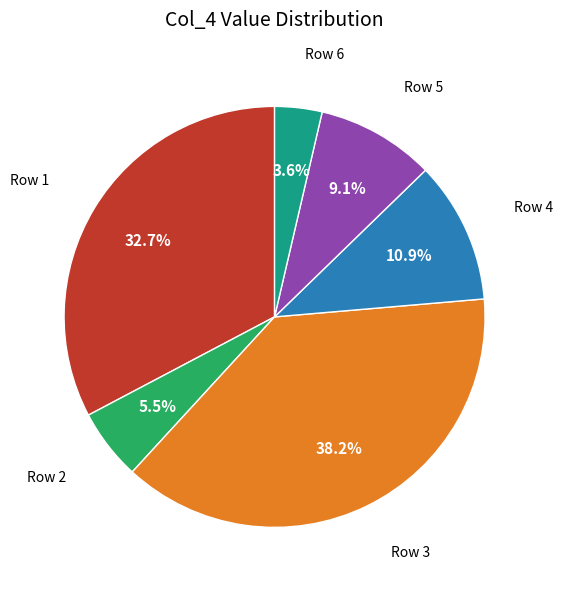

Does any single category account for the majority?

No